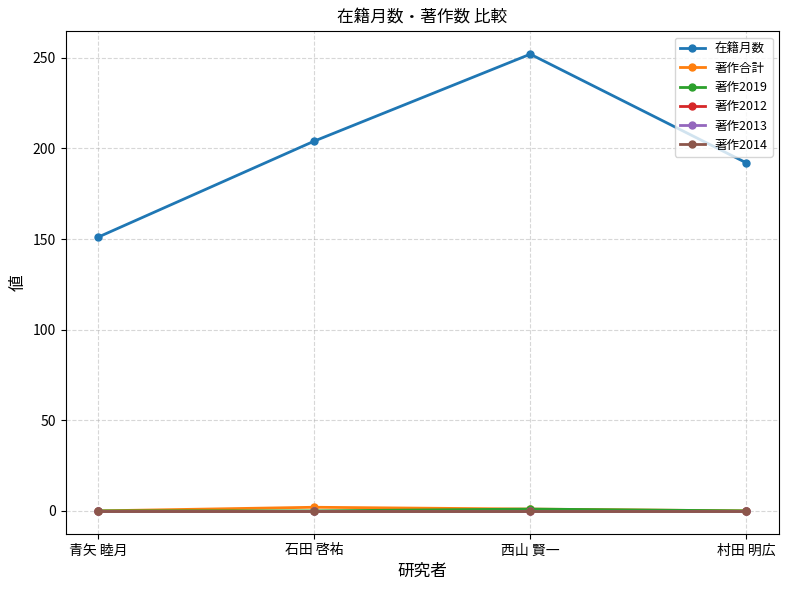

What is the maximum value shown in the chart?

252